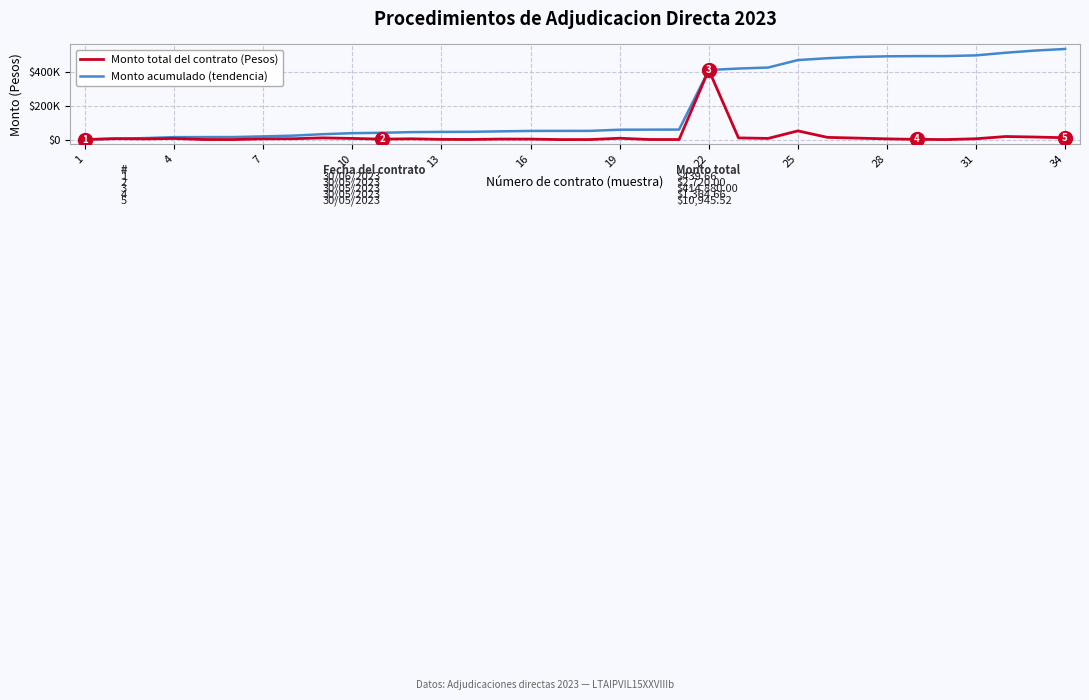

What are all the series names shown in the legend?

Monto total del contrato (Pesos), Monto acumulado (tendencia)